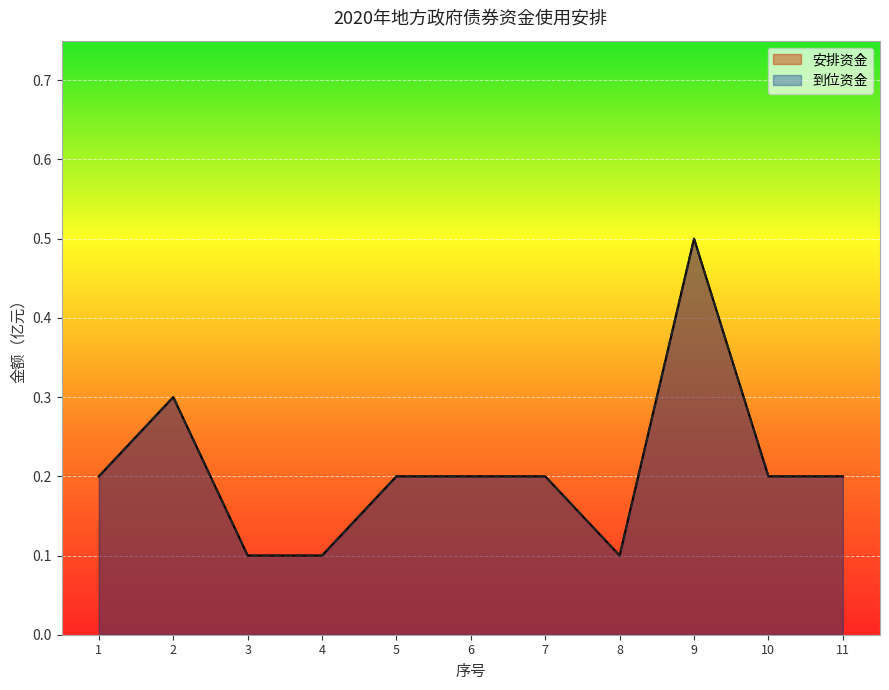

True or false: 到位资金 has more than 2 interior local peaks.

False